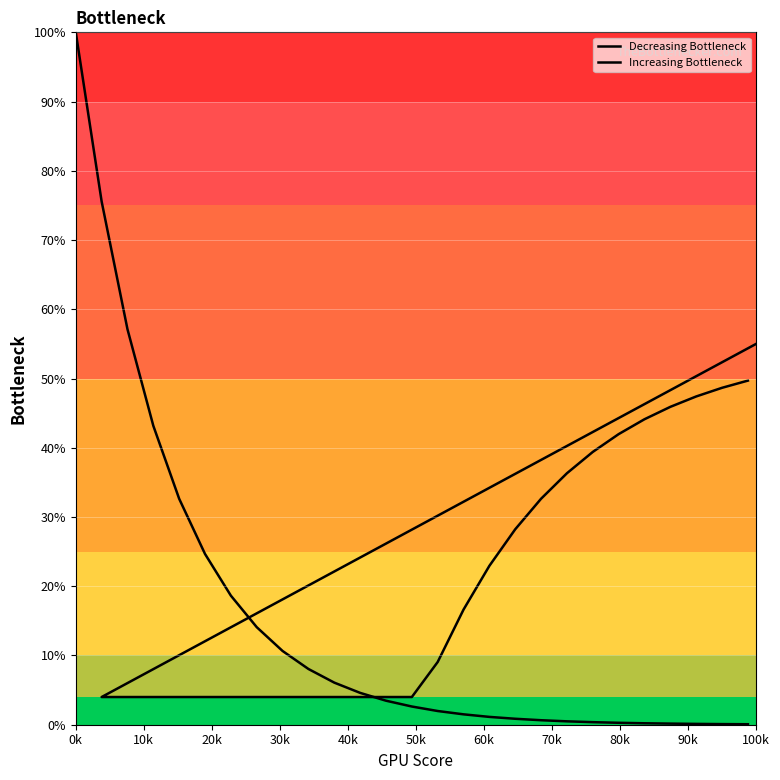

What is the value of the Decreasing Bottleneck point at the 20th from the left?

0.5